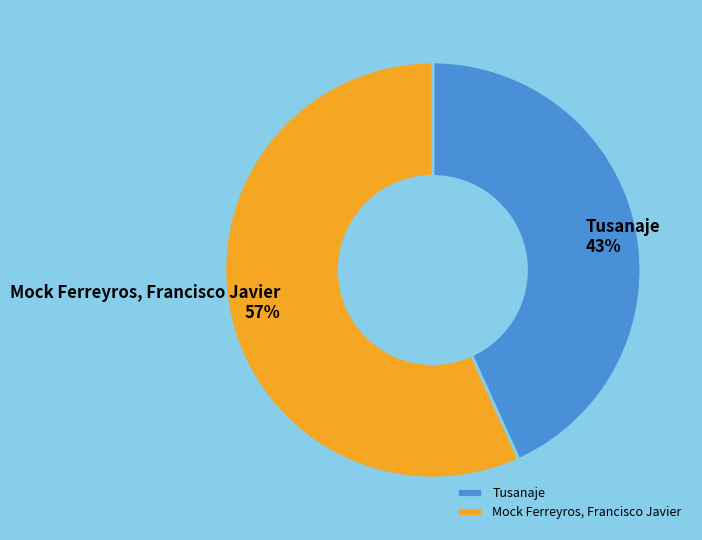

To the nearest percent, what portion does Tusanaje represent?

43%